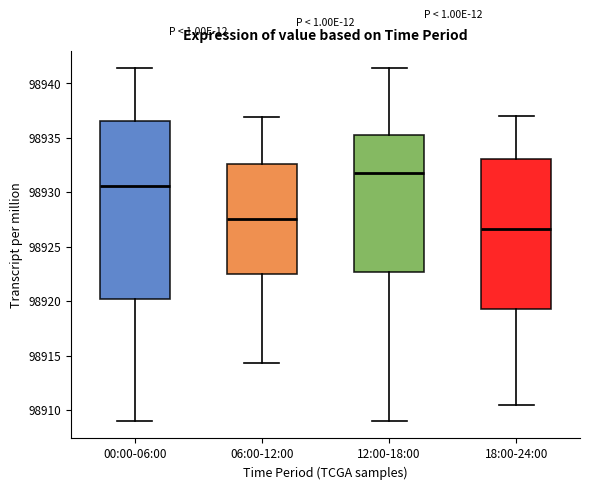

Which box is the tallest, from its lower edge to its upper edge?

00:00-06:00